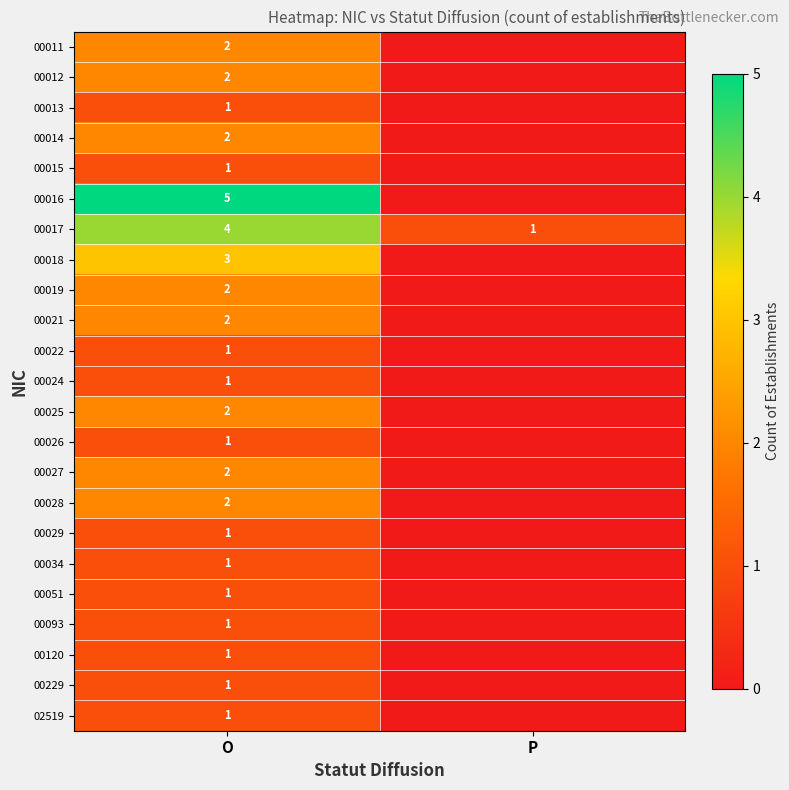

Count the number of data series in this chart.

23